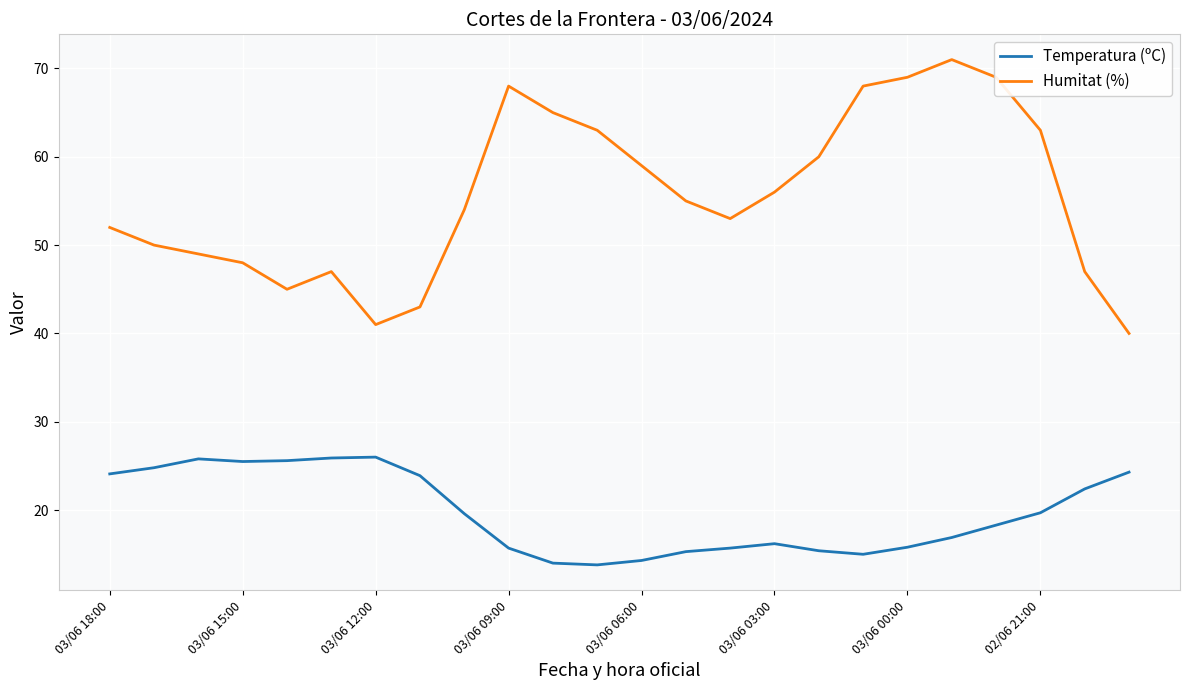

What is the smallest value displayed?

13.8